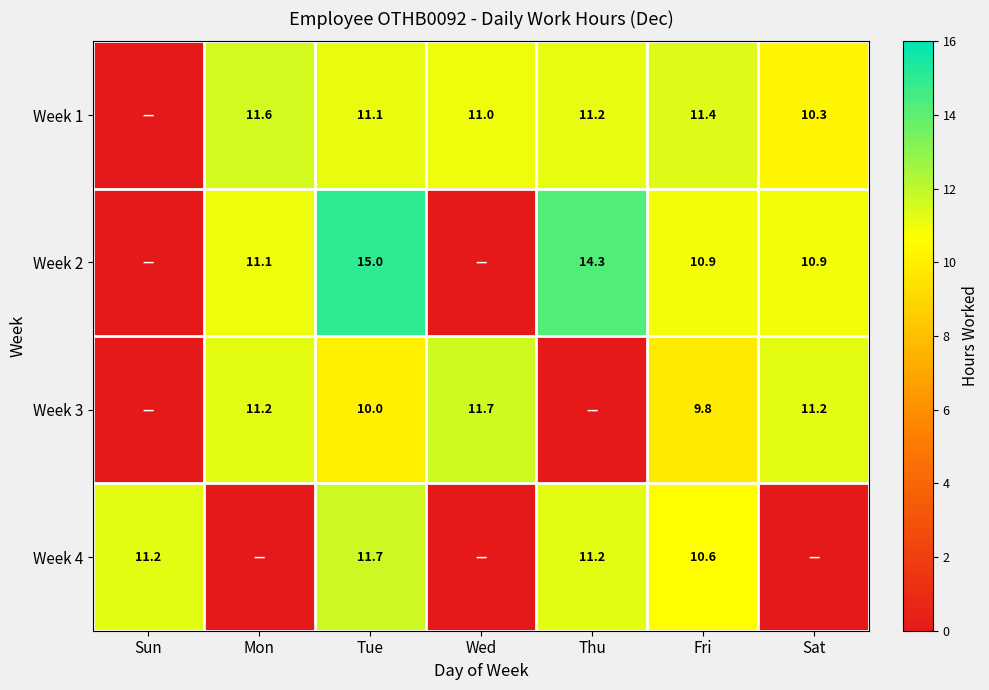

Is the value of Week 1 at Mon greater than the value of Week 2 at Mon?

Yes